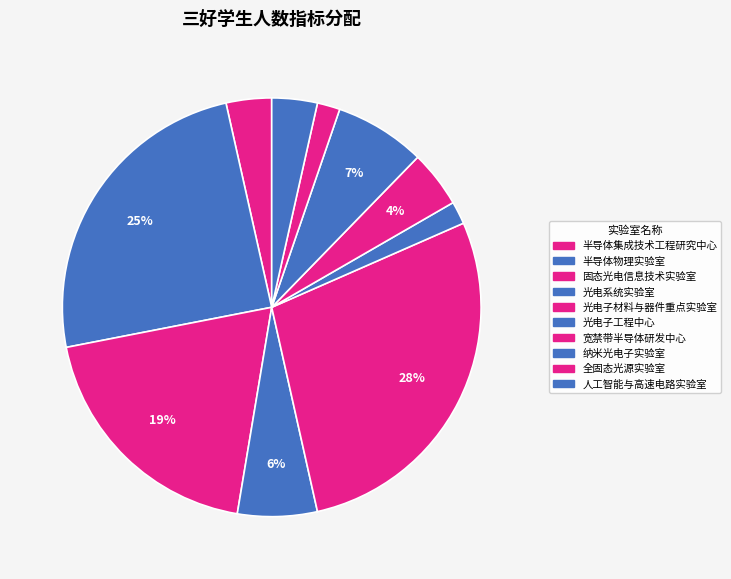

How many slices are in this pie chart?

10